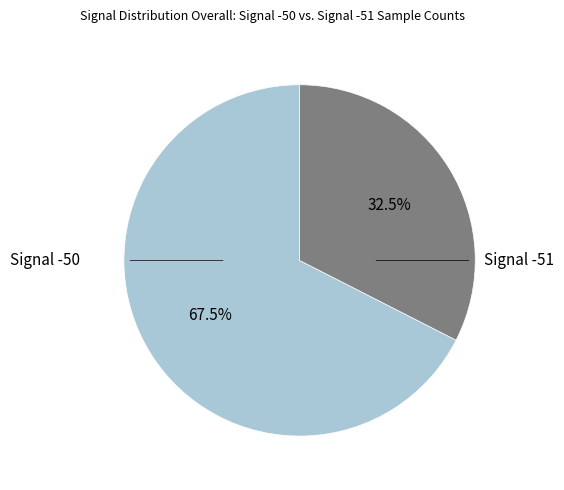

Is there a majority slice in this chart?

Yes